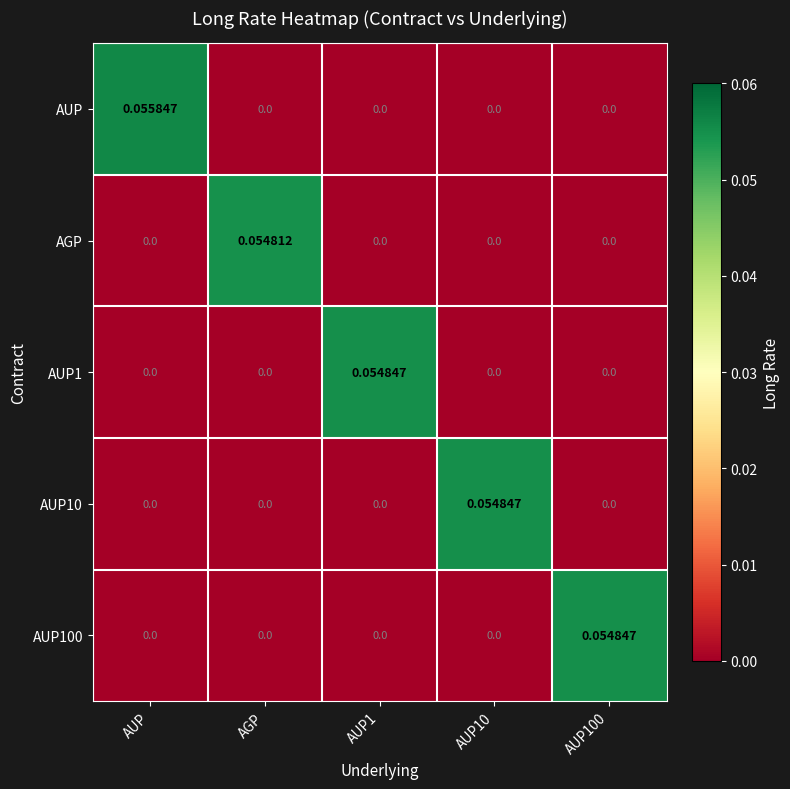

Which series has the largest range (max minus min)?

AUP